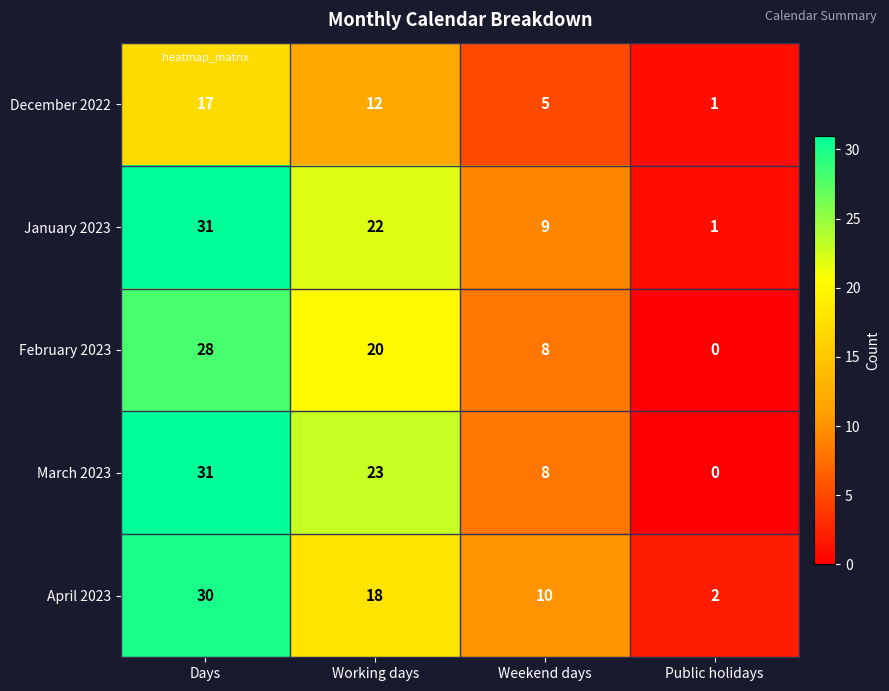

Count the number of categories in the chart.

4